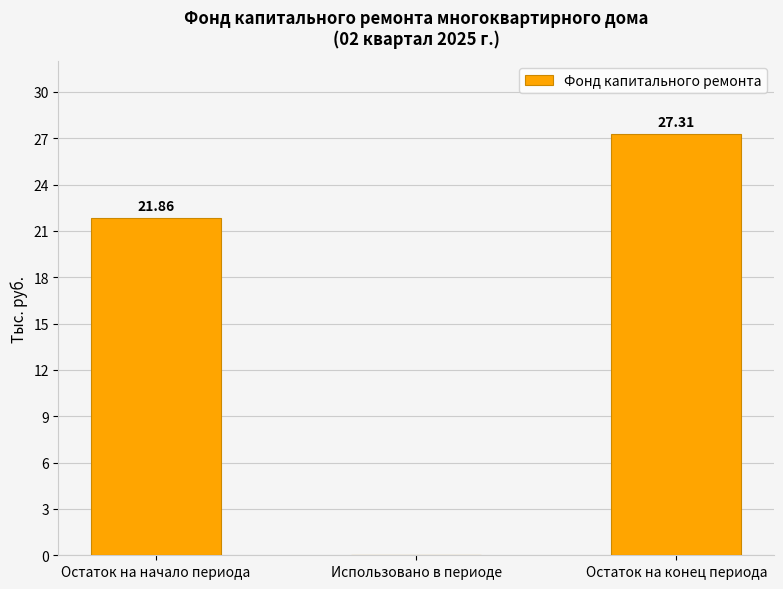

At which label does the data first exceed 21?

Остаток на начало периода